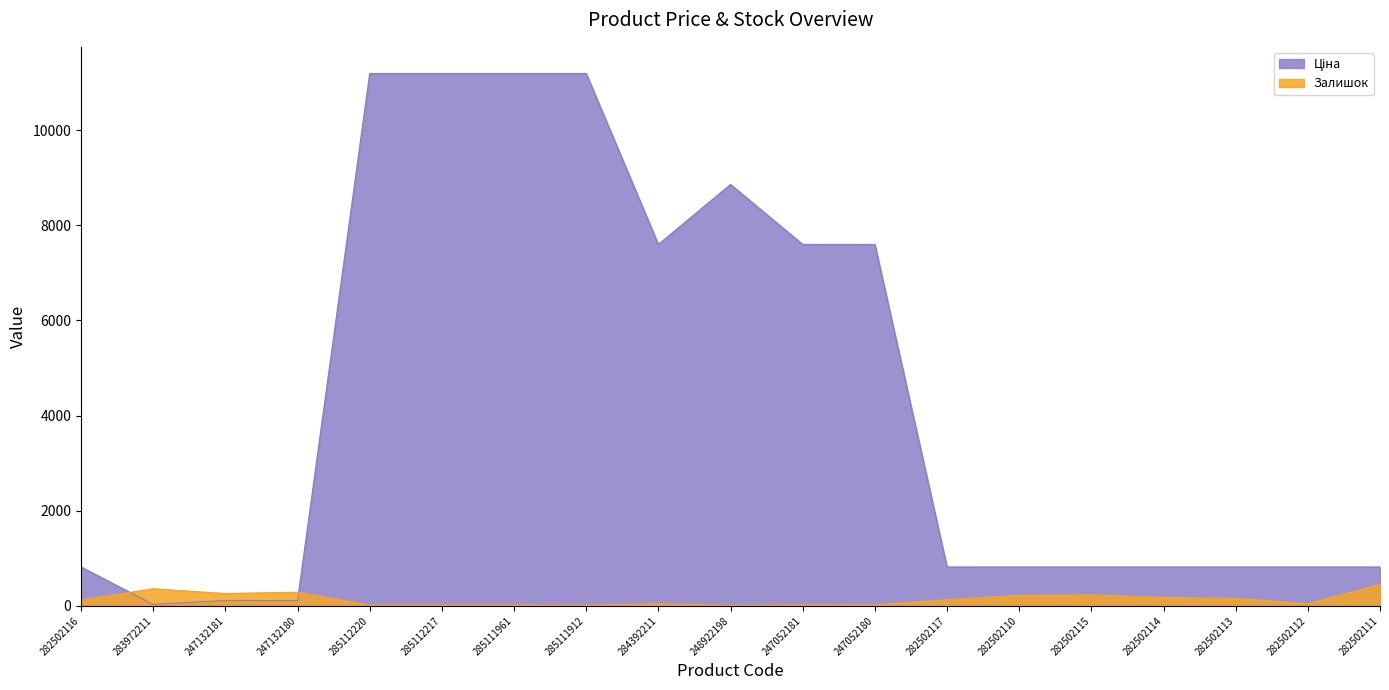

Is it true that Залишок equals 15.0 at 285111912?

True